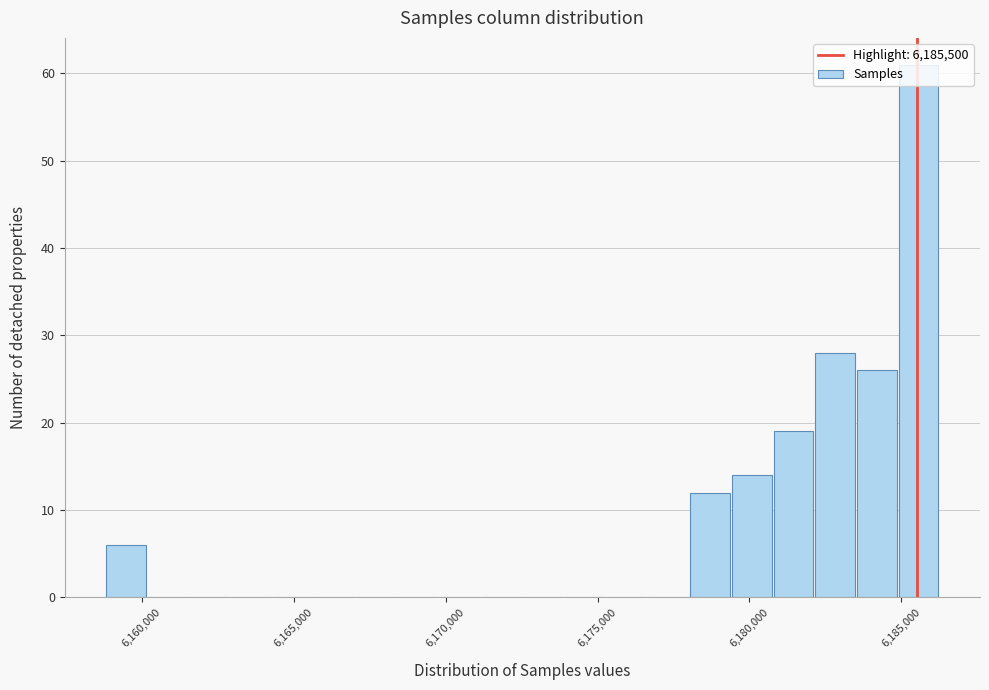

Around what value on the x-axis is the tallest bar? Give the approximate position of its centre, as read against the axis.

6185500